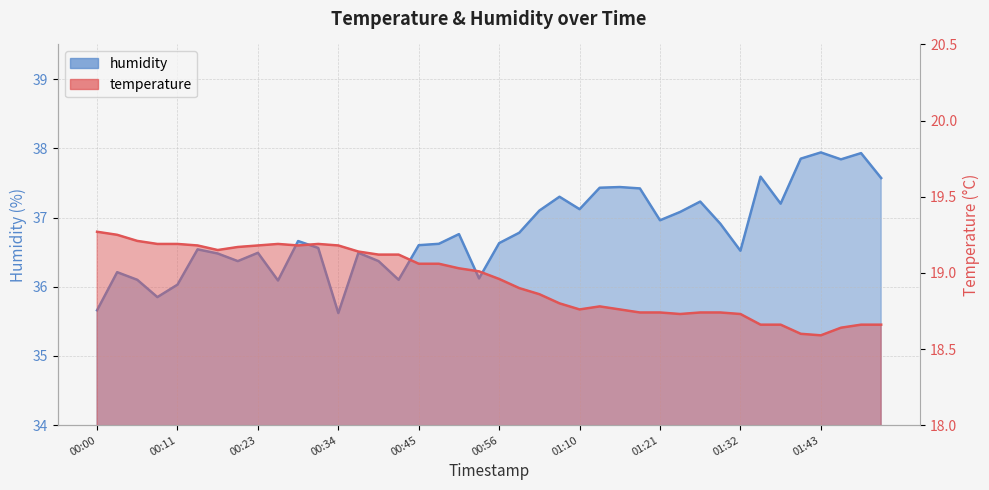

Reading right to left, extract all data points from this chart.

temperature: 18.7	18.7	18.6	18.6	18.6	18.7	18.7	18.7	18.7	18.7	18.7	18.7	18.7	18.8	18.8	18.8	18.8	18.9	18.9	19.0	19.0	19.0	19.1	19.1	19.1	19.1	19.1	19.2	19.2	19.2	19.2	19.2	19.2	19.1	19.2	19.2	19.2	19.2	19.2	19.3
humidity: 37.6	37.9	37.8	37.9	37.9	37.2	37.6	36.5	36.9	37.2	37.1	37.0	37.4	37.4	37.4	37.1	37.3	37.1	36.8	36.6	36.1	36.8	36.6	36.6	36.1	36.4	36.5	35.6	36.6	36.7	36.1	36.5	36.4	36.5	36.5	36.0	35.9	36.1	36.2	35.7